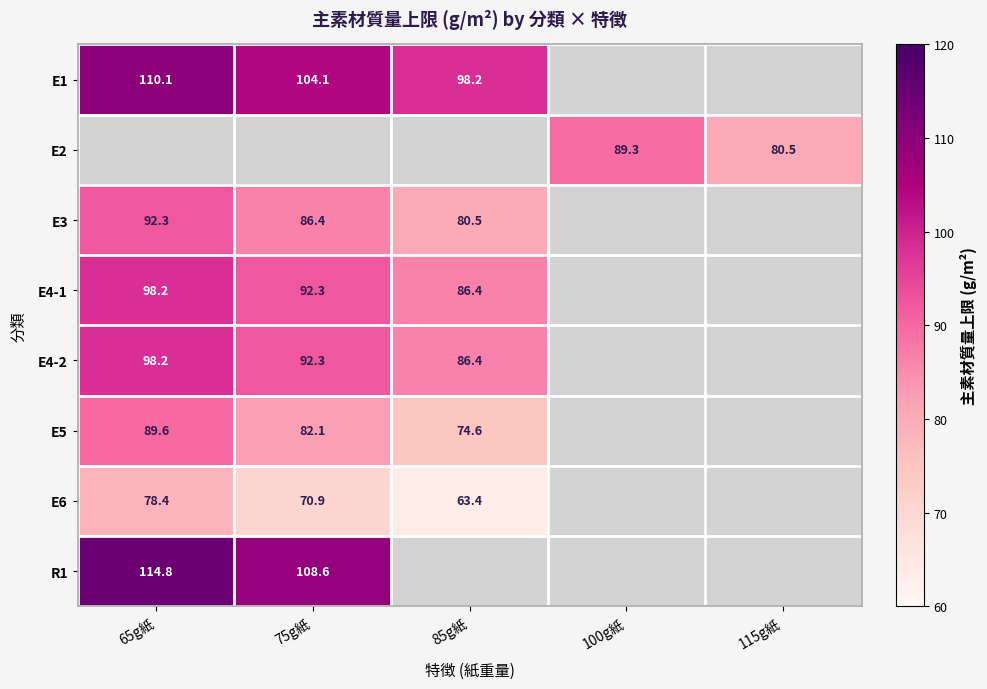

What is the difference between the E3 values at 75g紙 and 65g紙?

5.9